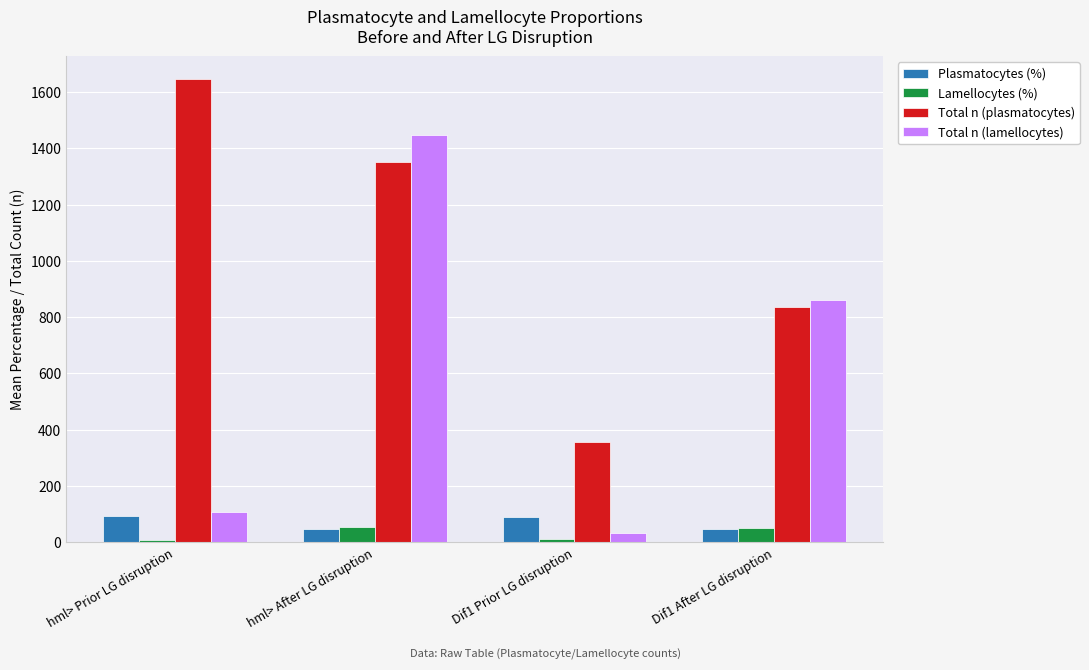

Which category has the lowest value in the Total n (plasmatocytes) series?

Dif1 Prior LG disruption